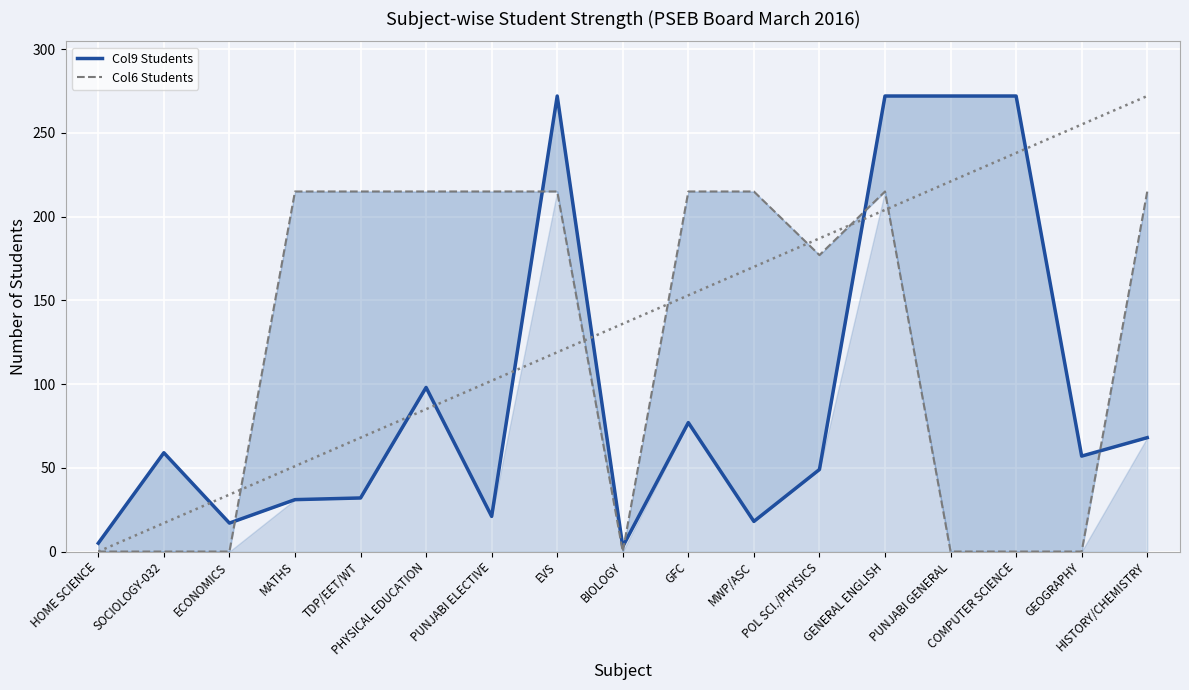

Rank the series by their maximum value, from lowest to highest.

Col6 Students, Col9 Students